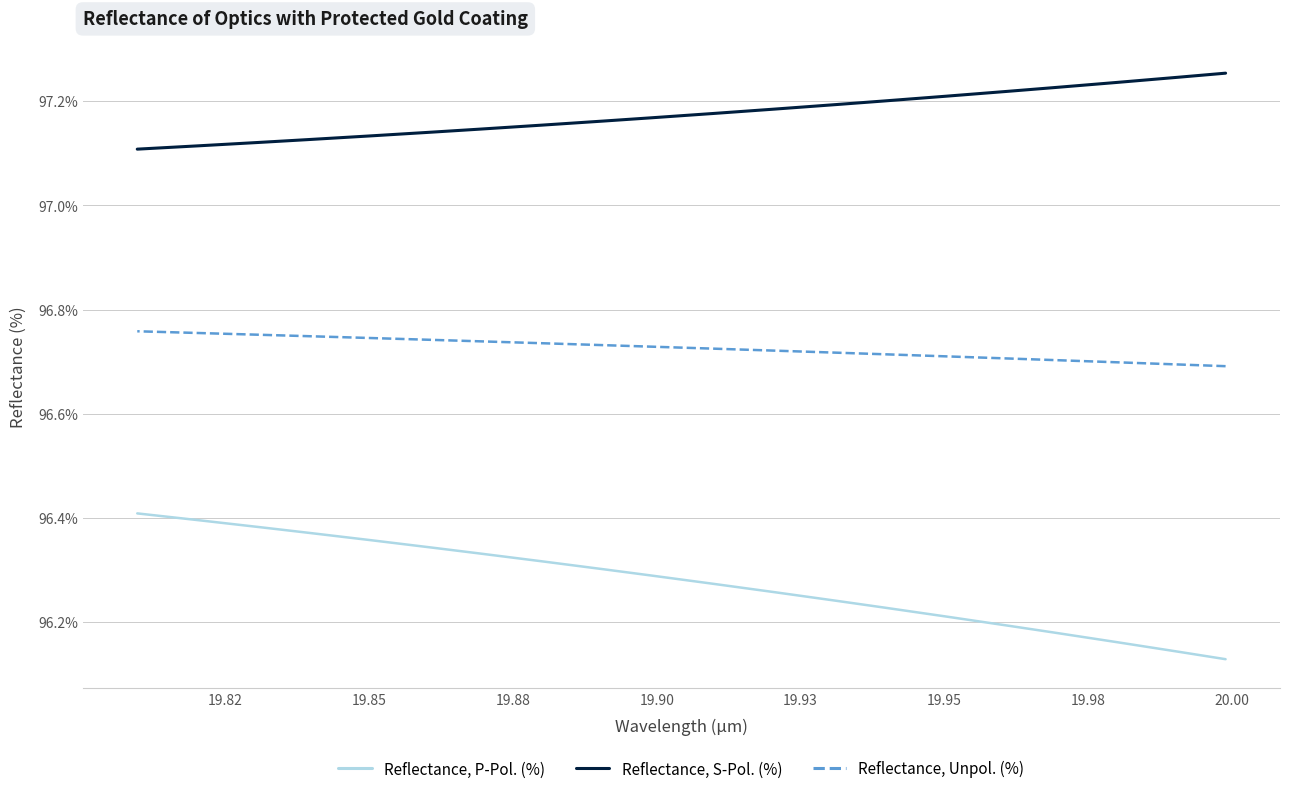

What is the difference between the maximum and second lowest values in the Reflectance, S-Pol. (%) series?

0.1